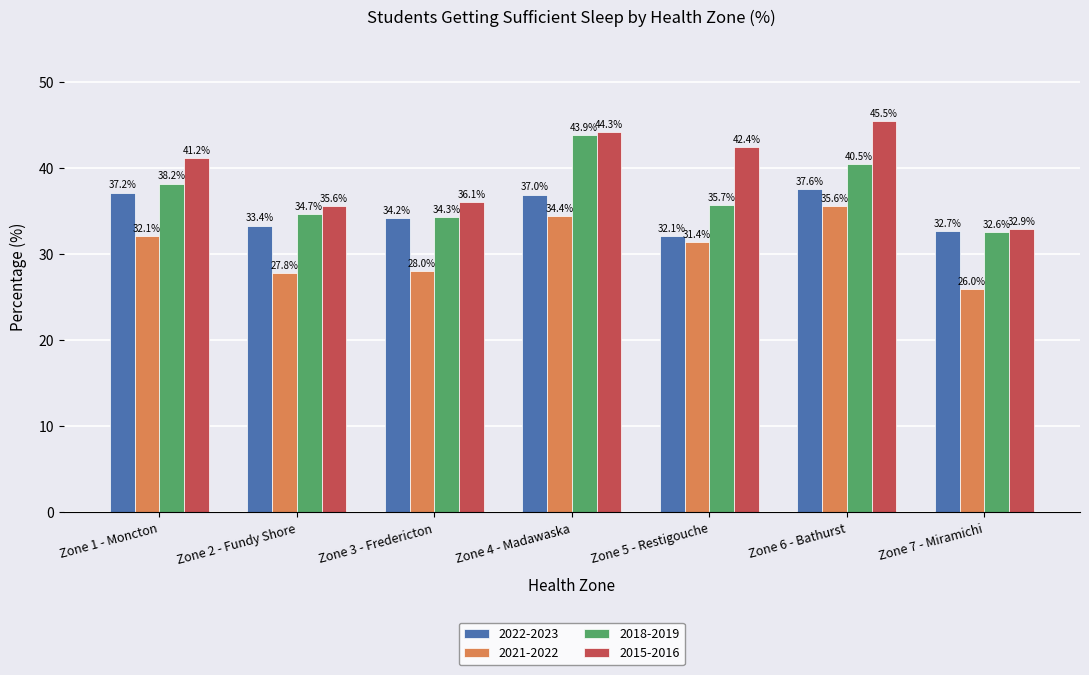

What position from the left is Zone 1 - Moncton?

1